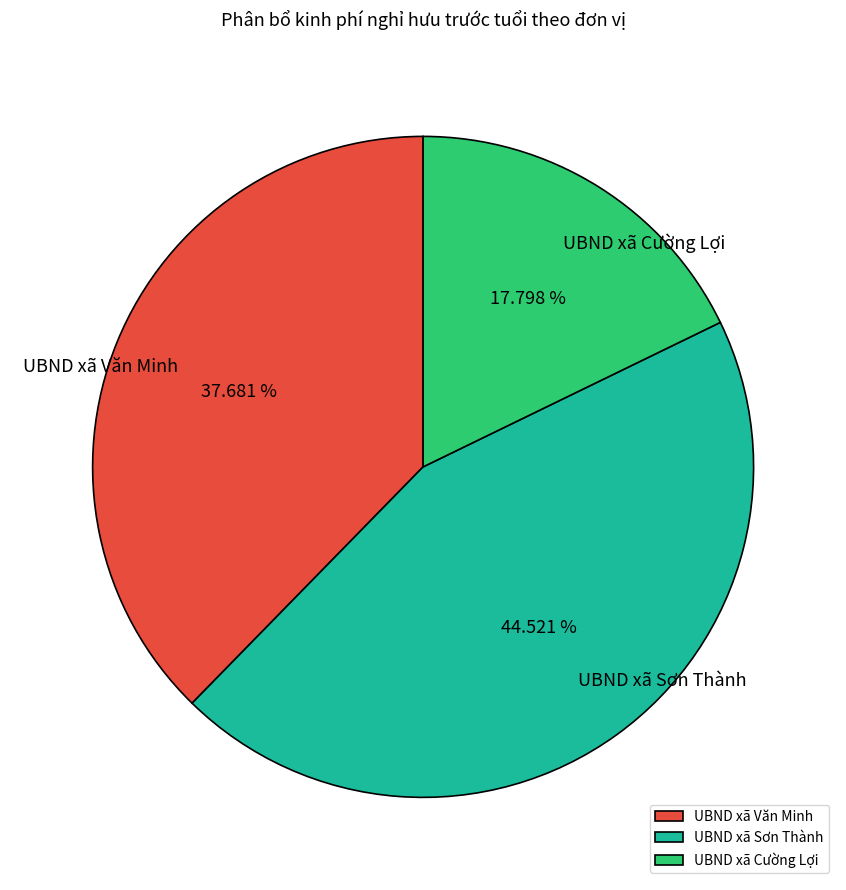

Approximately how many times larger is the value at UBND xã Cường Lợi compared to UBND xã Sơn Thành?

0.4